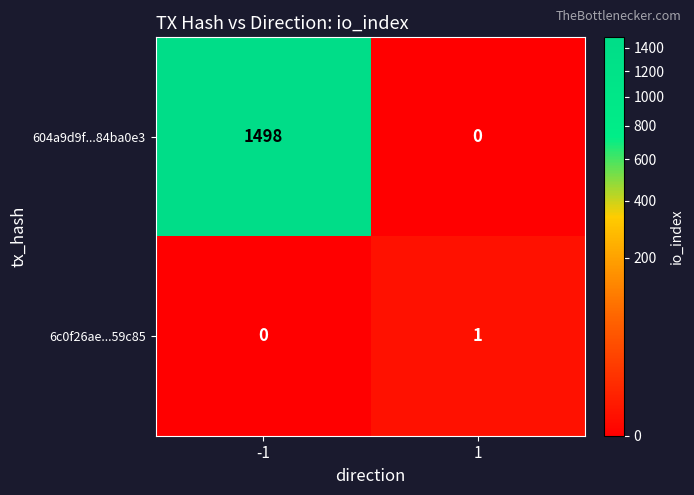

Count the number of categories in the chart.

2